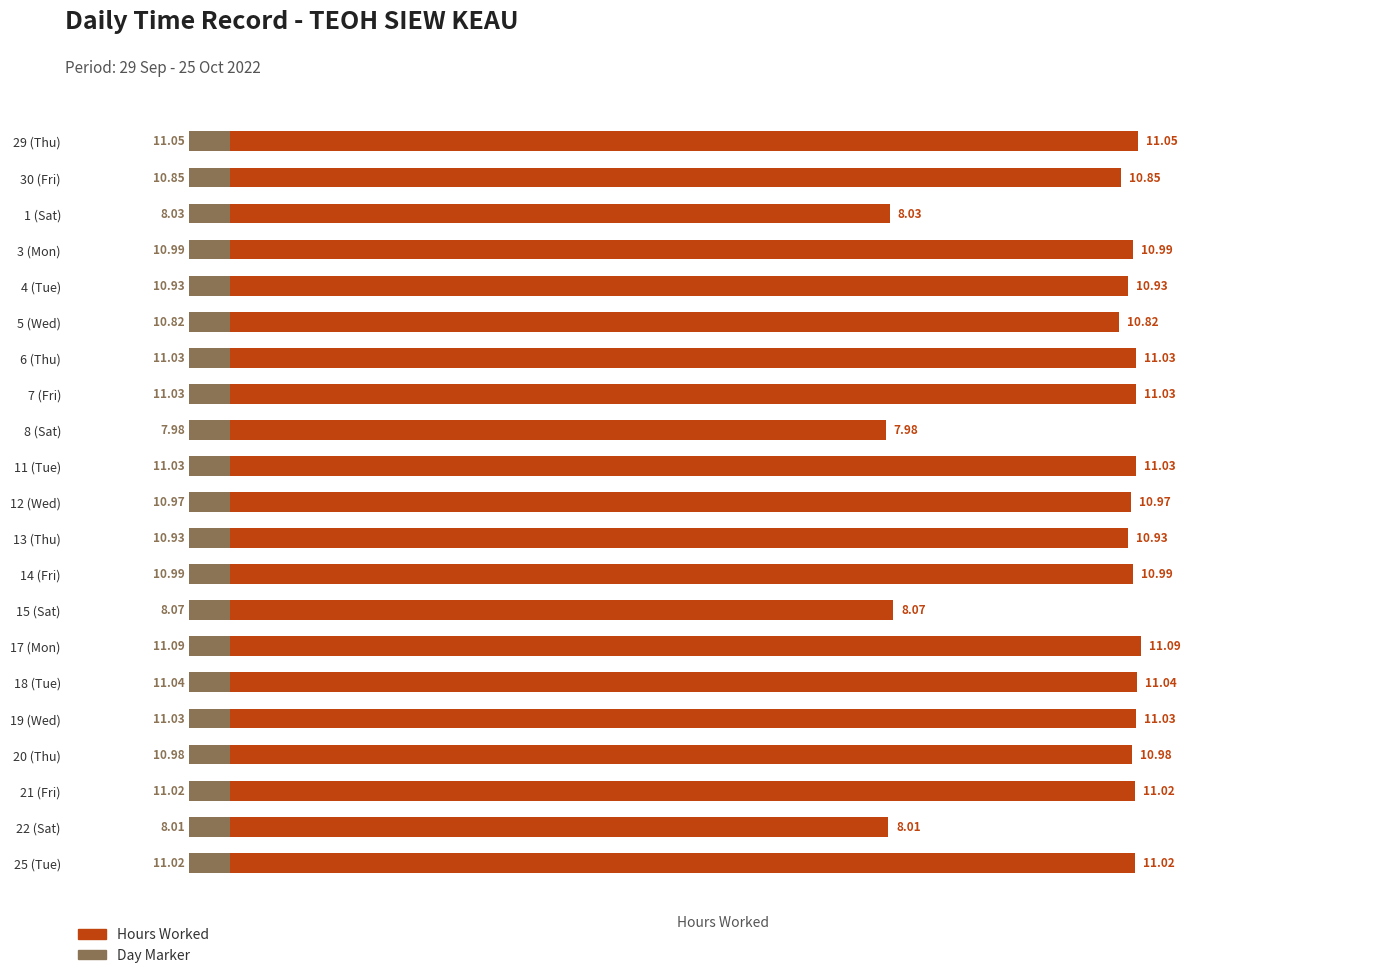

What is the difference between the second highest and second lowest values?

3.0